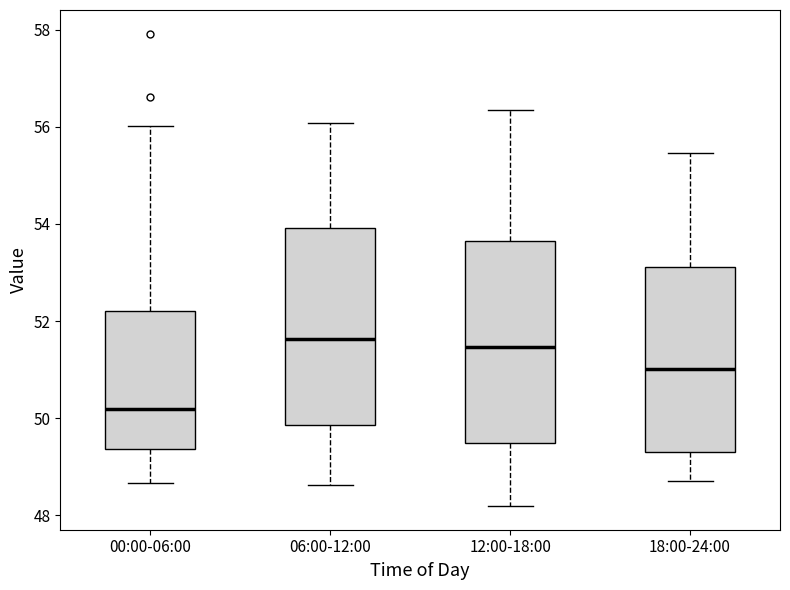

Which box has the lowest median line?

00:00-06:00